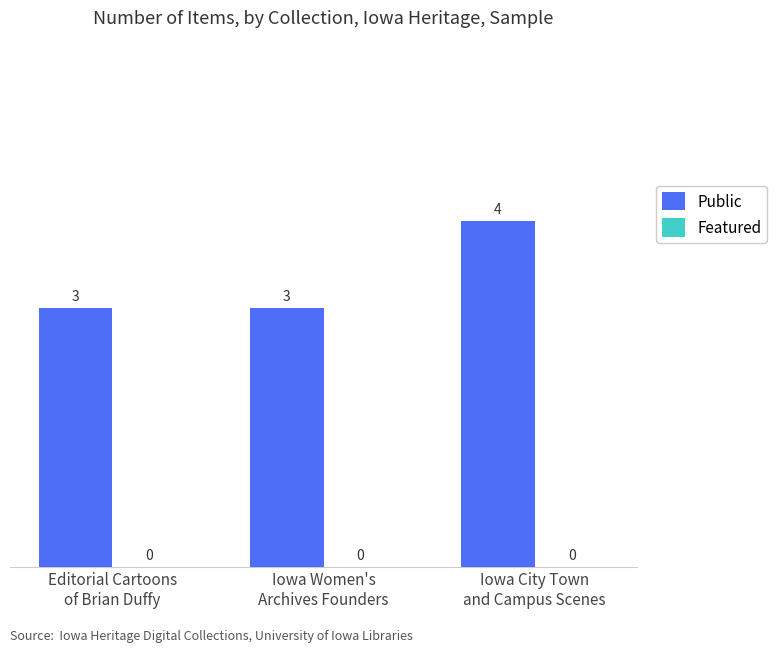

What is the average value?

3